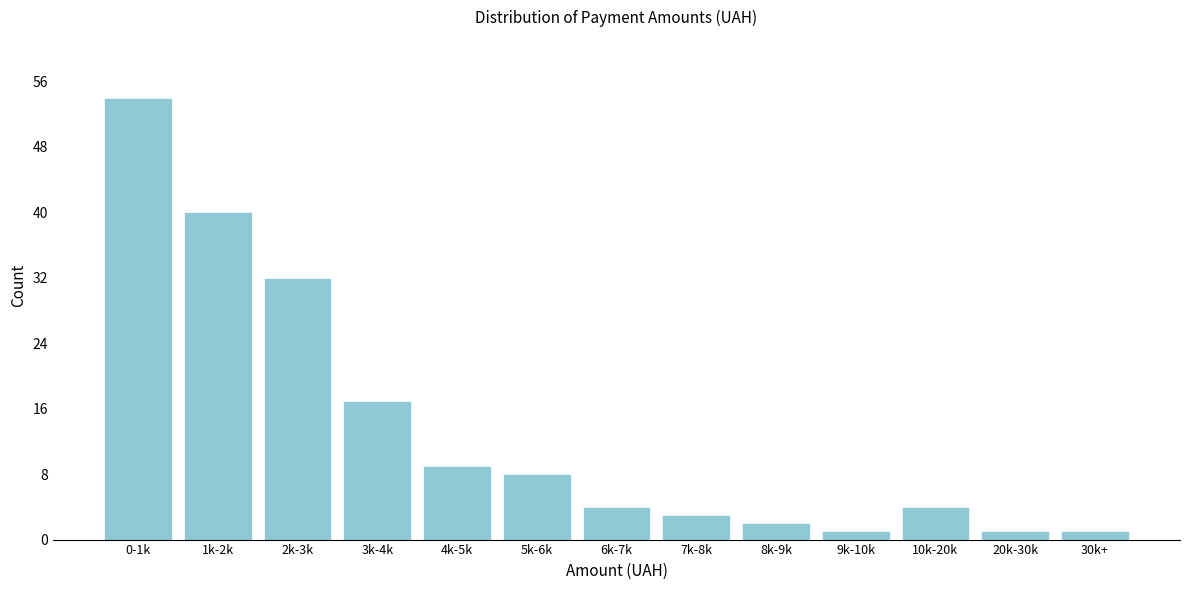

Reading left to right, list all the values displayed in this chart.

54	40	32	17	9	8	4	3	2	1	4	1	1